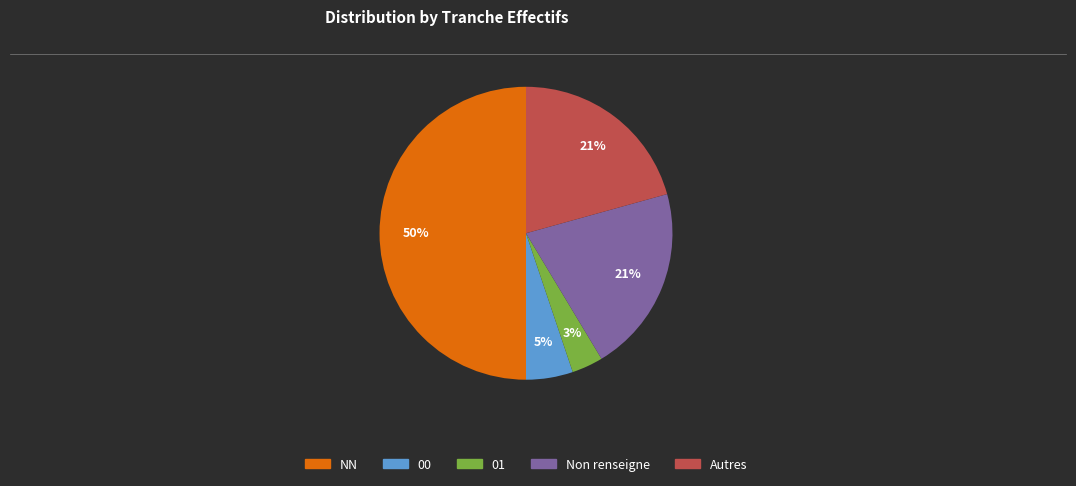

To the nearest percent, what is the difference between the largest and smallest slice percentages?

47%